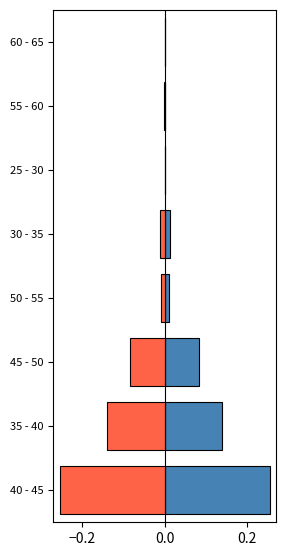

What are all the series names shown in the legend?

Westbound, Eastbound